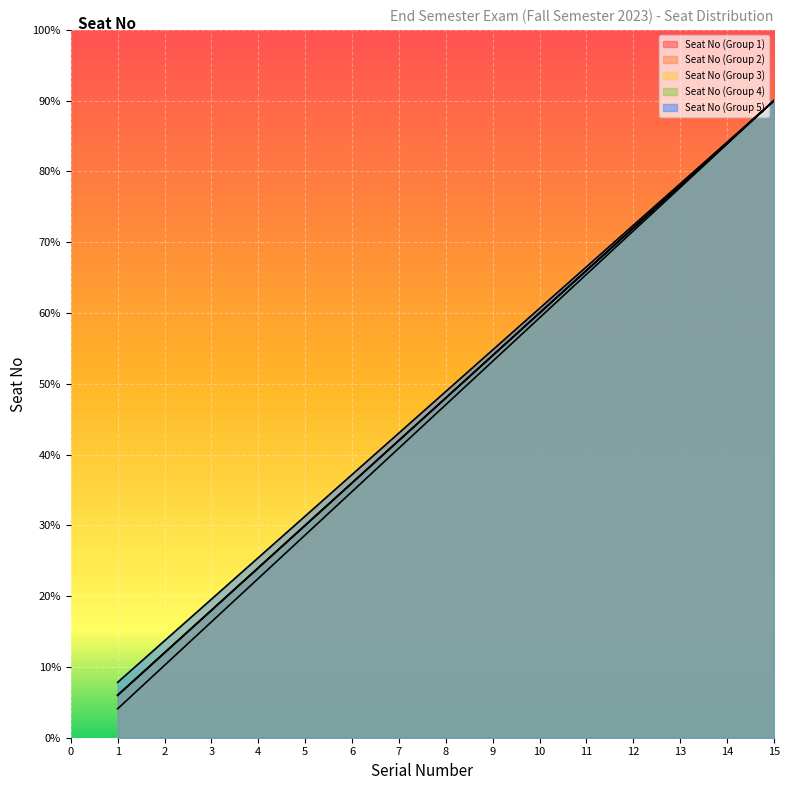

What is the difference between the maximum and minimum values in the Seat No (Group 2) series?

42.0